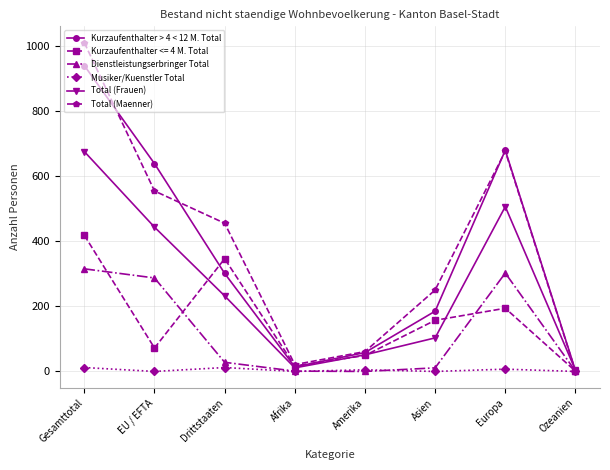

The Kurzaufenthalter <= 4 M. Total series shows 49 at Amerika. True or false?

True